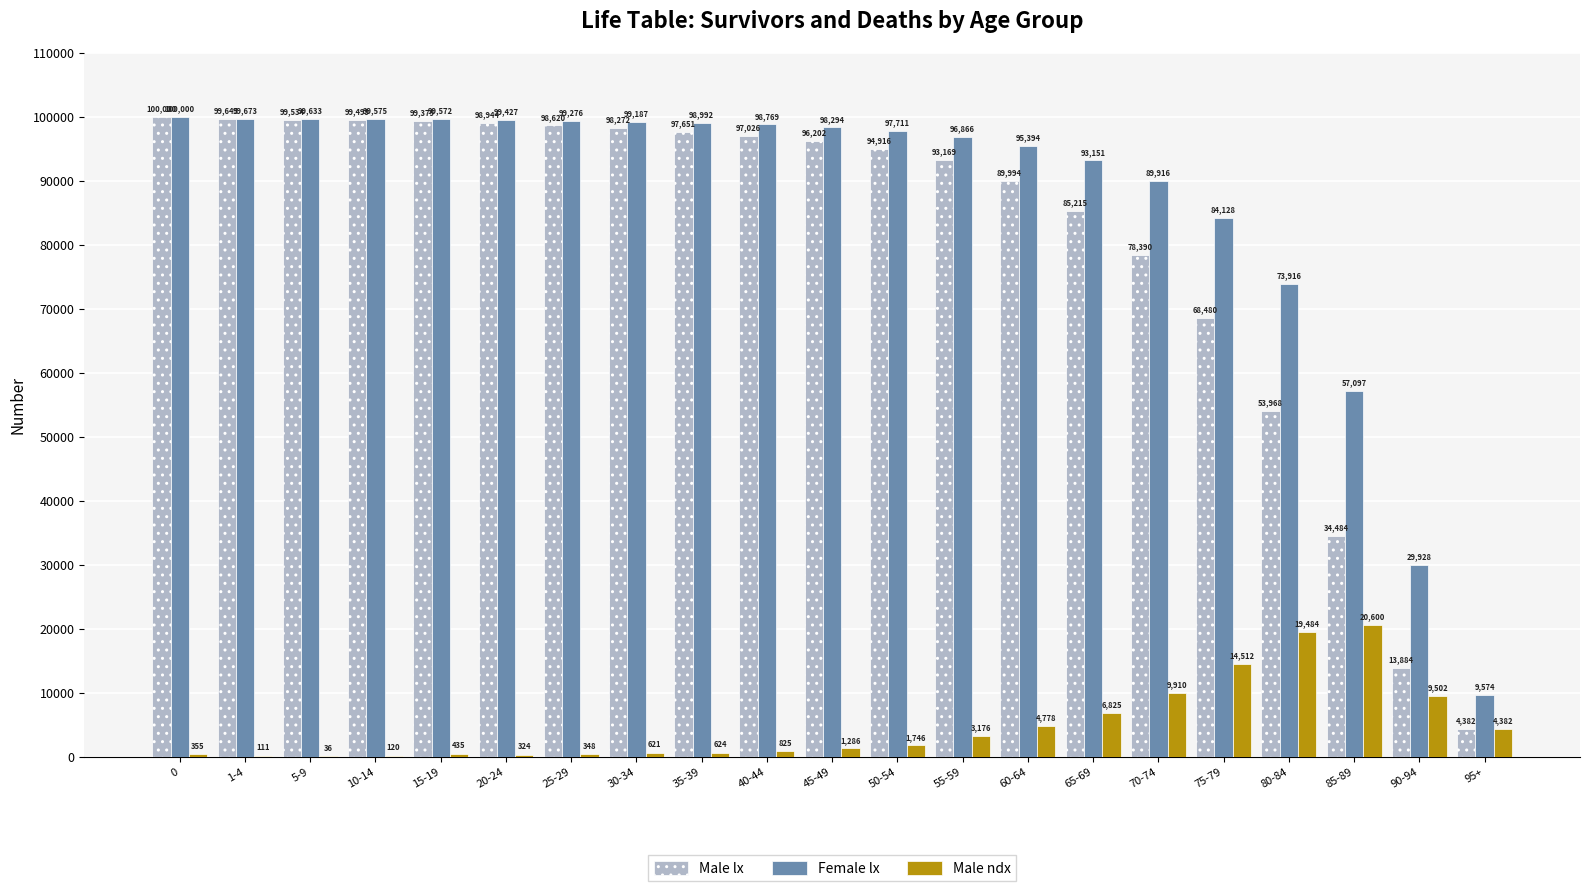

What is the average value of the Female lx series?

86670